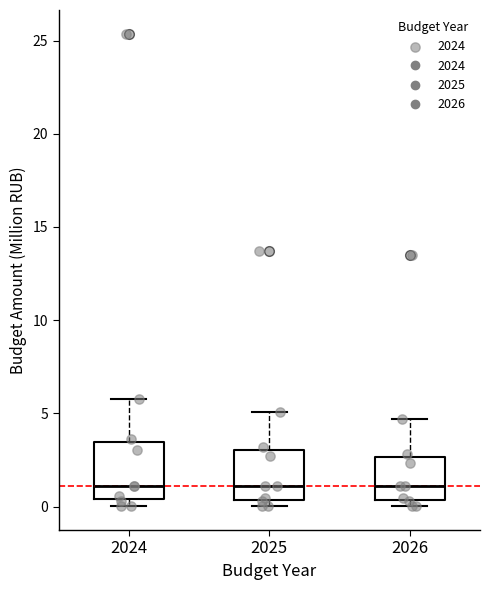

Reading left to right, transcribe this box plot: for each box, give where its median line is, the range the box spans, and where its two whiskers end, as read against the y-axis. The values are not printed on the chart, so give them approximately, as read against the axis.

2024: median 1.0, box 0.5 to 3.5, whiskers 0.0 to 6.0
2025: median 1.0, box 0.5 to 3.0, whiskers 0.0 to 5.0
2026: median 1.0, box 0.5 to 2.5, whiskers 0.0 to 4.5